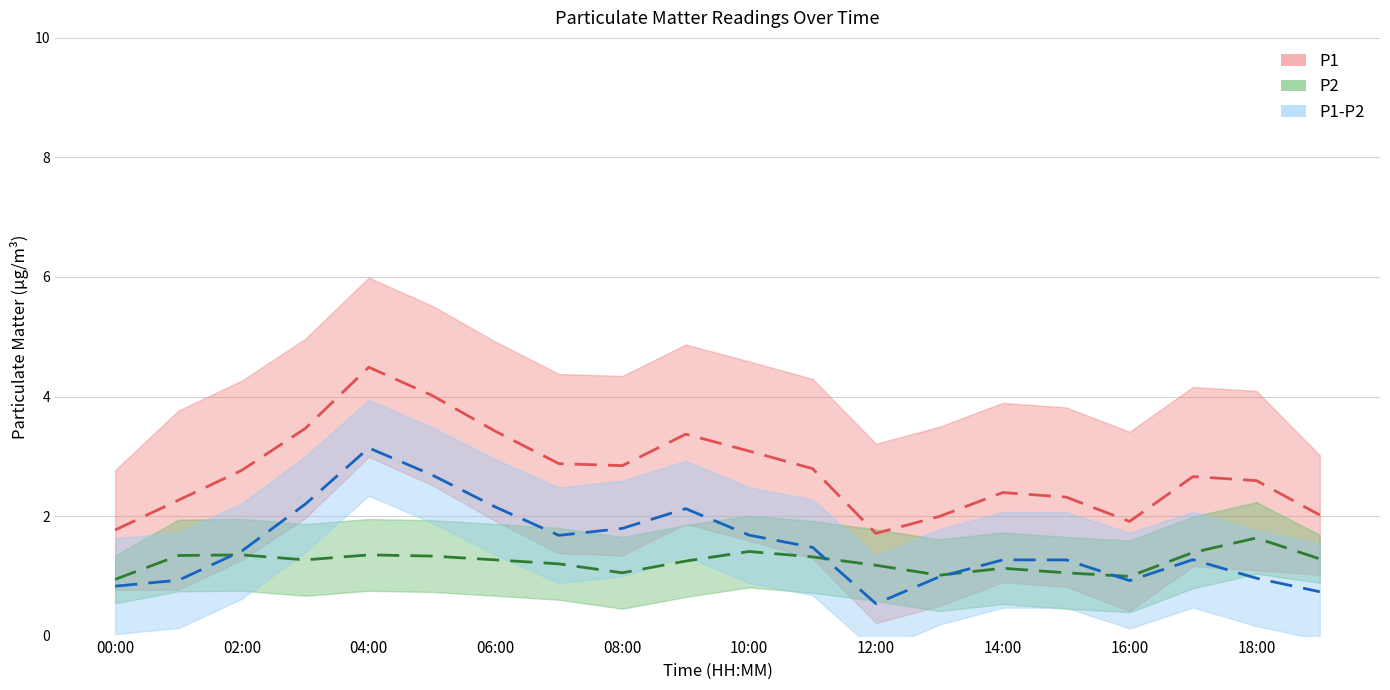

What is the difference between the highest and lowest values at 13:00?

1.0